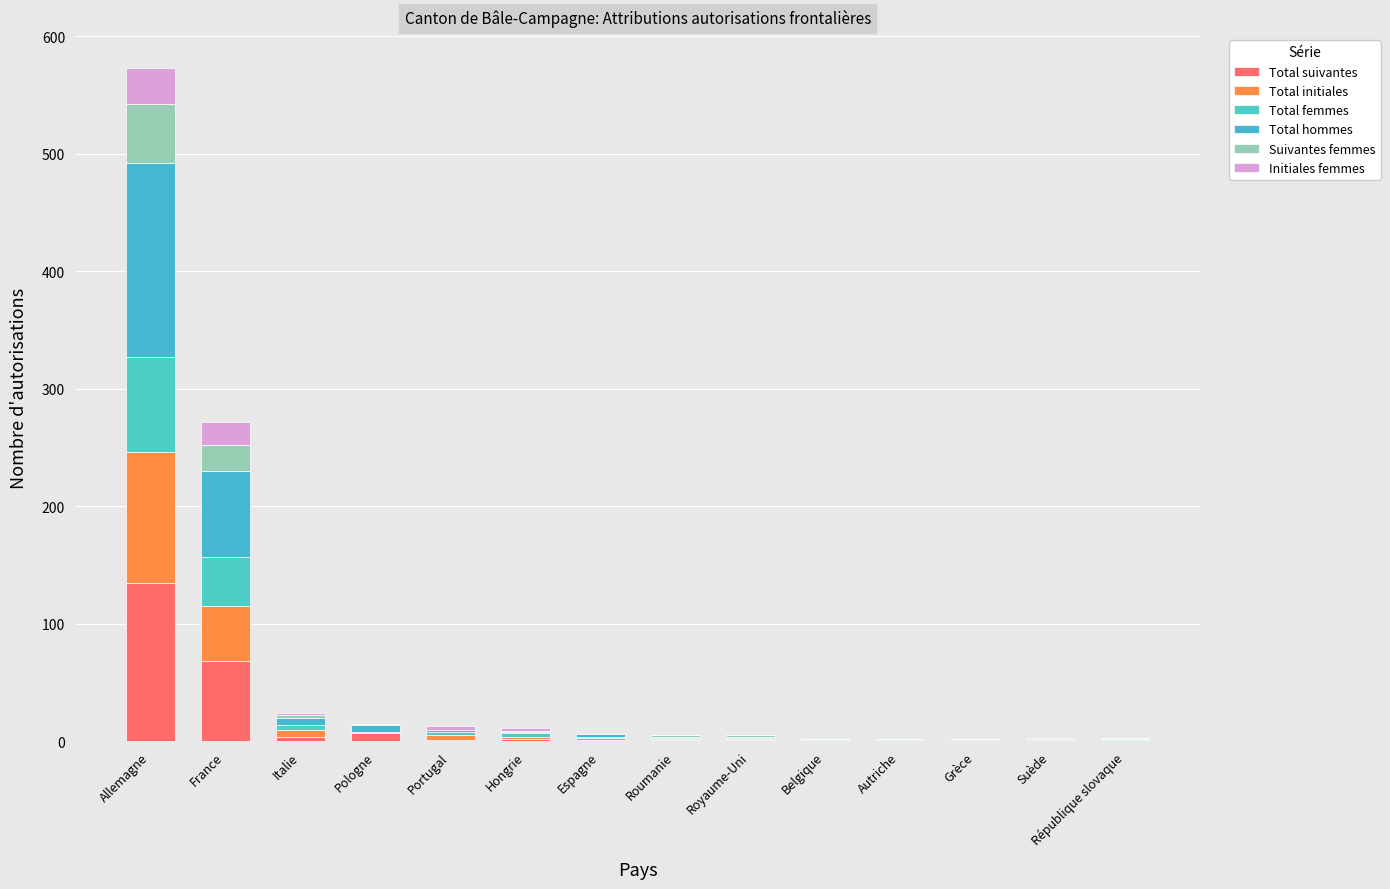

How many data points does each series have?

14